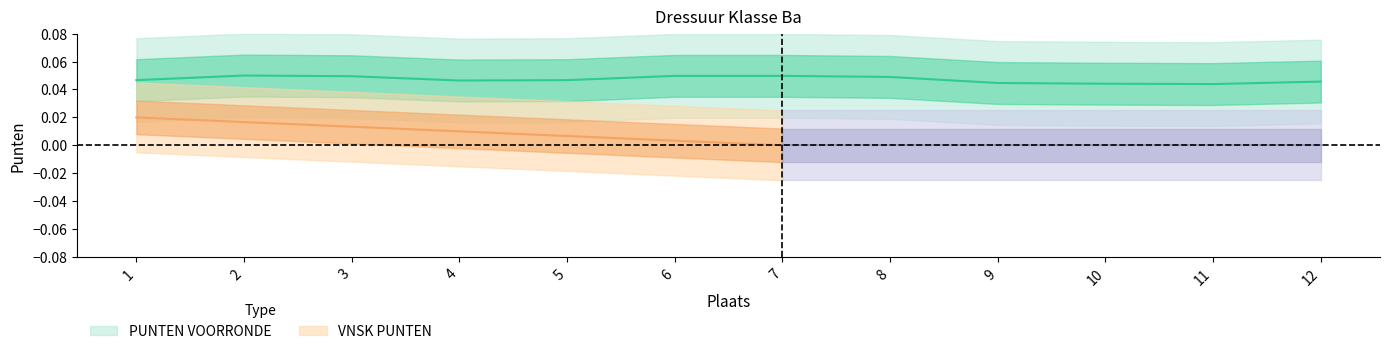

True or false: there are more than 1 points higher than both neighbors.

False